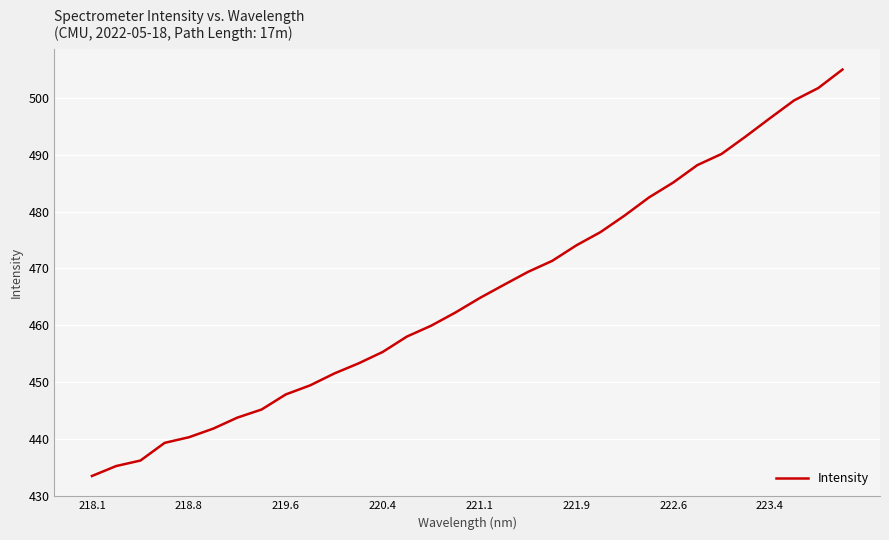

What is the difference between the maximum and minimum values?

71.5